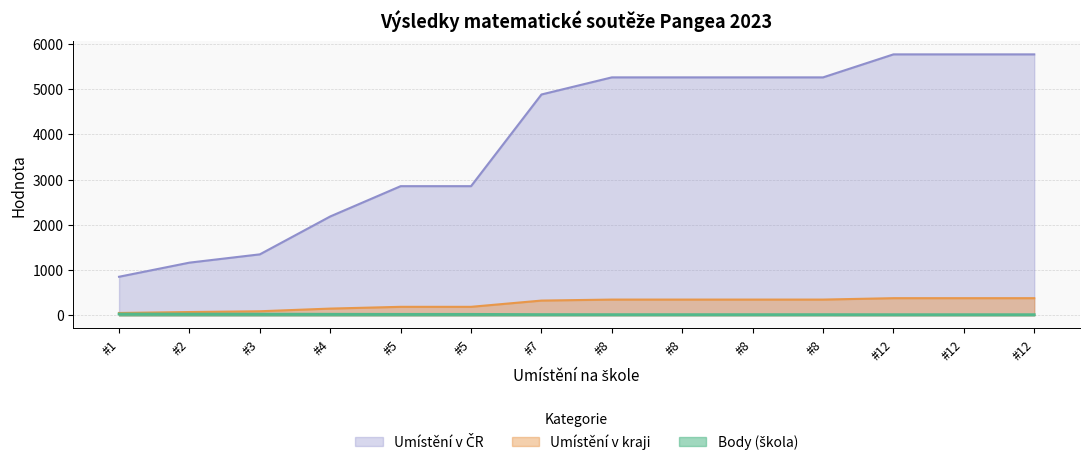

What is the average value of the Umístění v ČR series?

3891